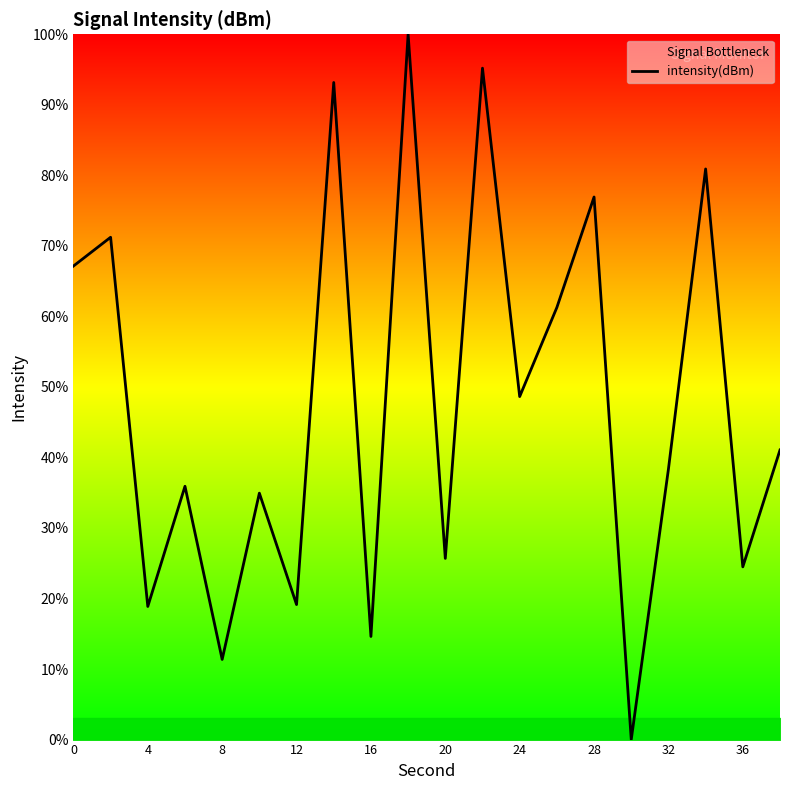

True or false: the data shows 18.9 at 4.

True